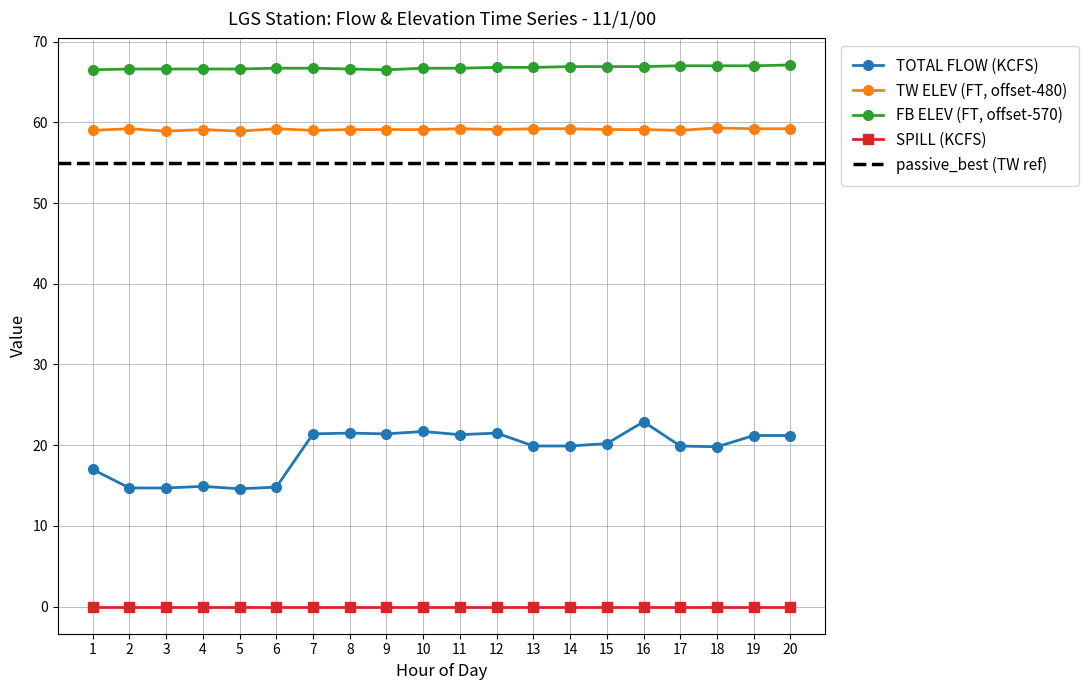

What is the difference between the highest and lowest values at 11?

45.4